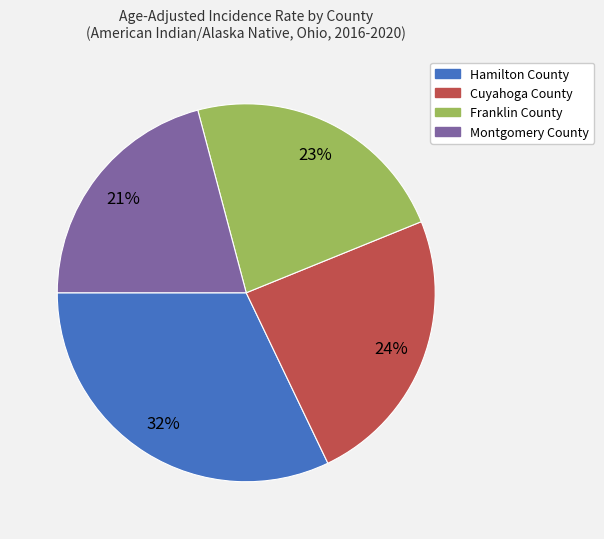

Is Cuyahoga County the majority of the pie?

No